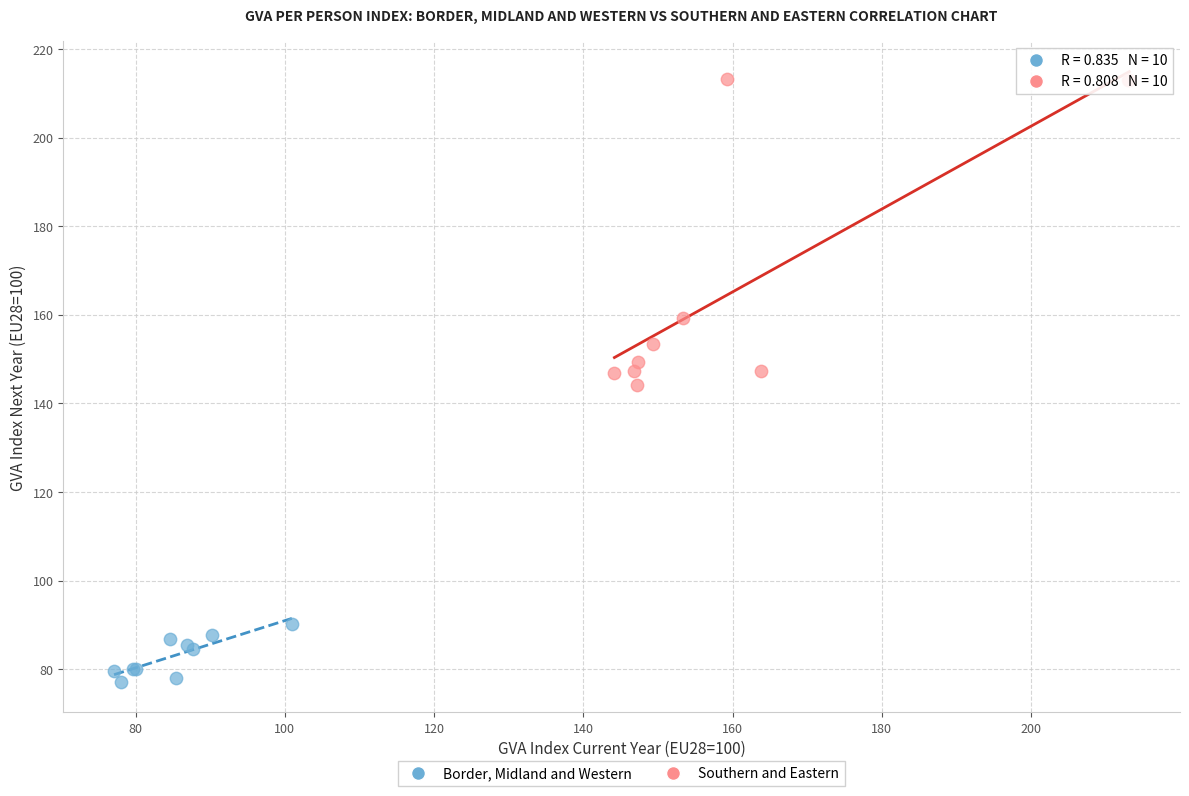

Which series has the largest Y range (max minus min)?

Southern and Eastern